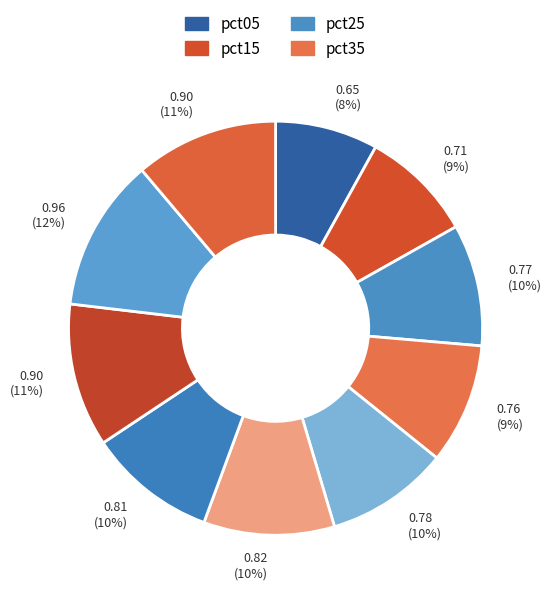

Does any single category account for the majority?

No